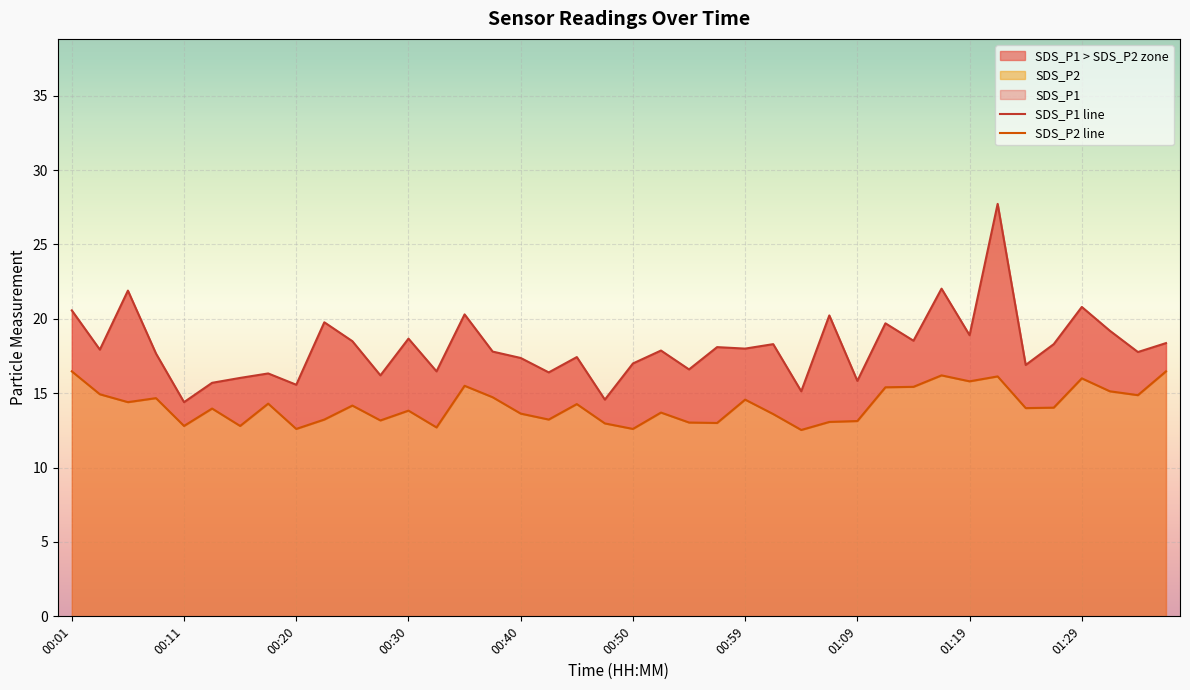

List the series in order of their overall mean, lowest first.

SDS_P2, SDS_P1